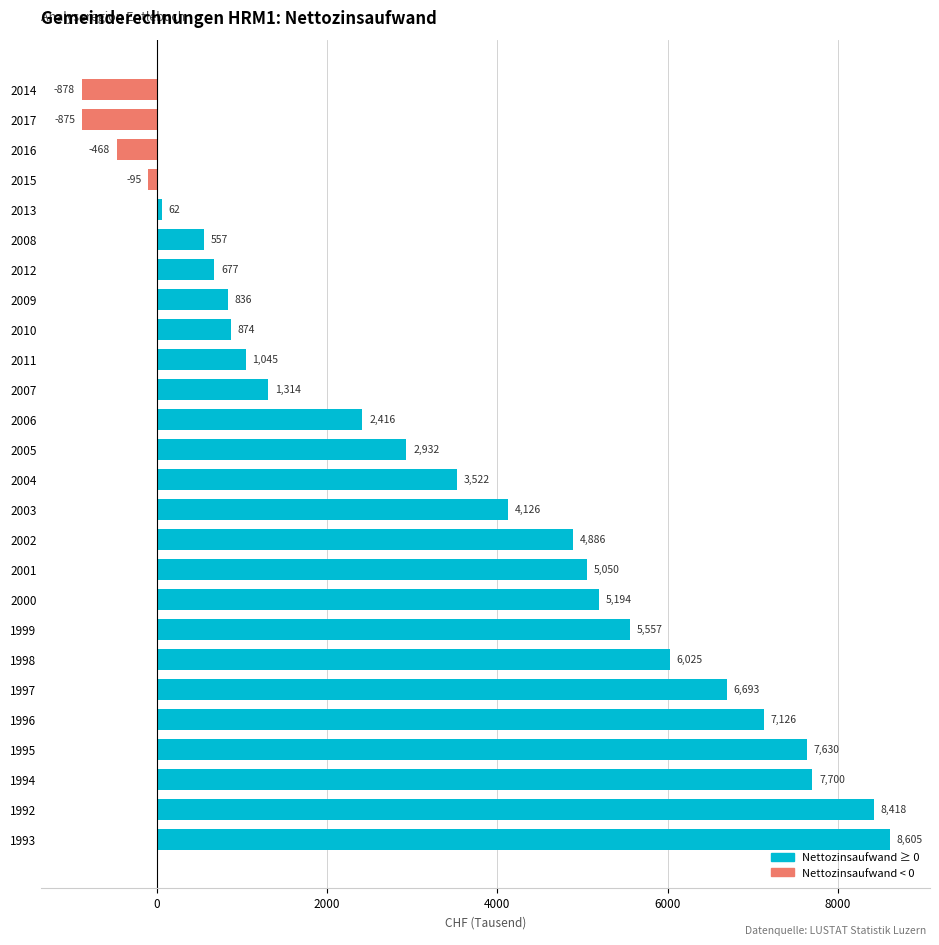

How many values are below 3521?

13